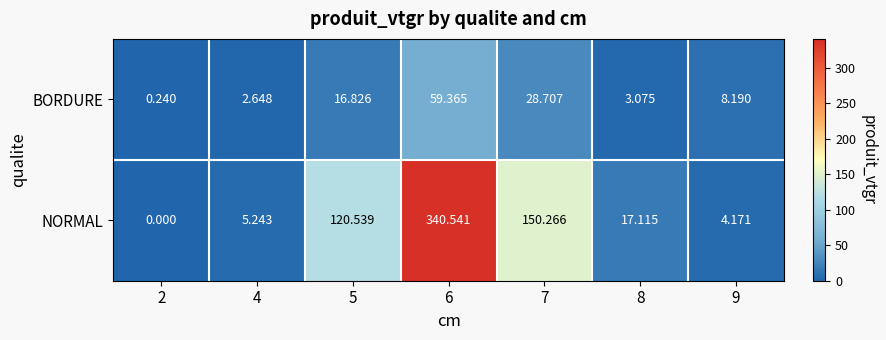

Which series has the largest range (max minus min)?

NORMAL